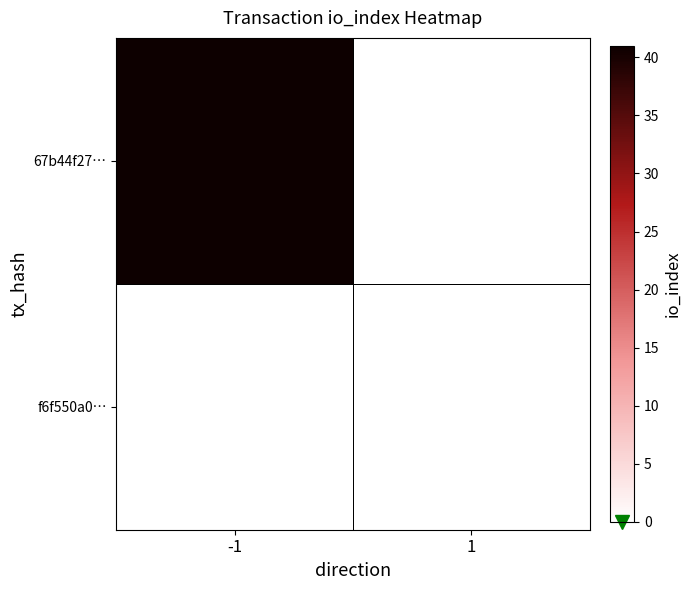

Count the number of data series in this chart.

2